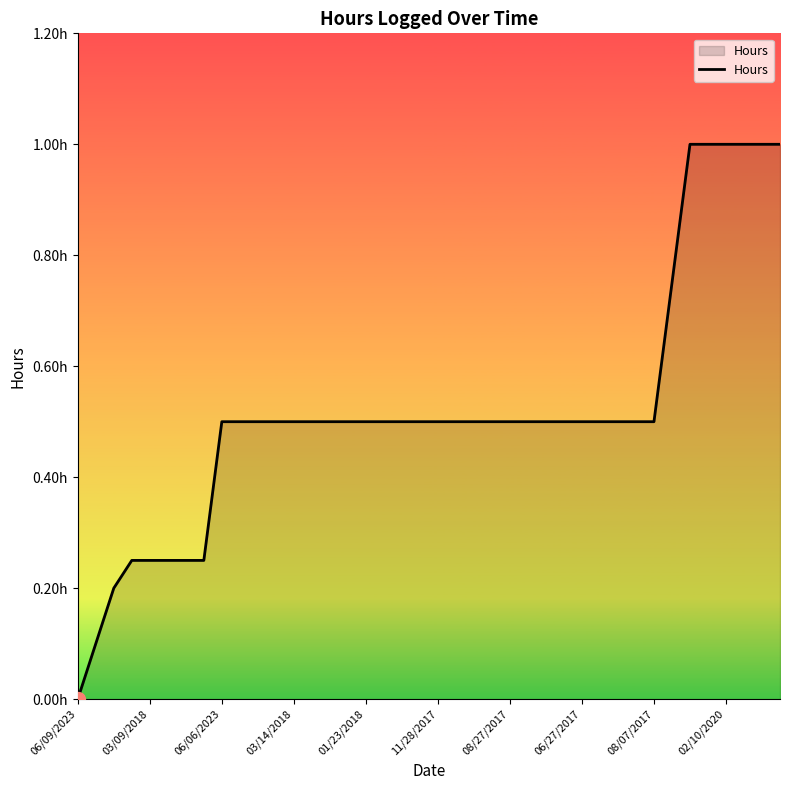

Is this an area chart (filled region under the line)?

Yes